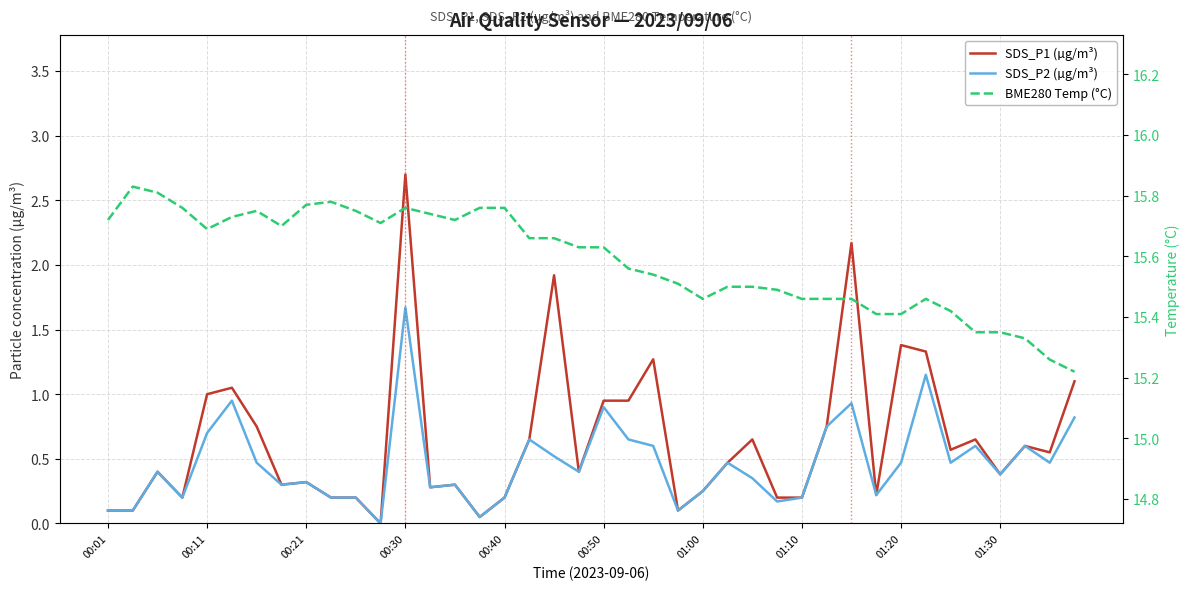

Between 28 and 38, which series saw the biggest shift?

SDS_P1 (µg/m³)